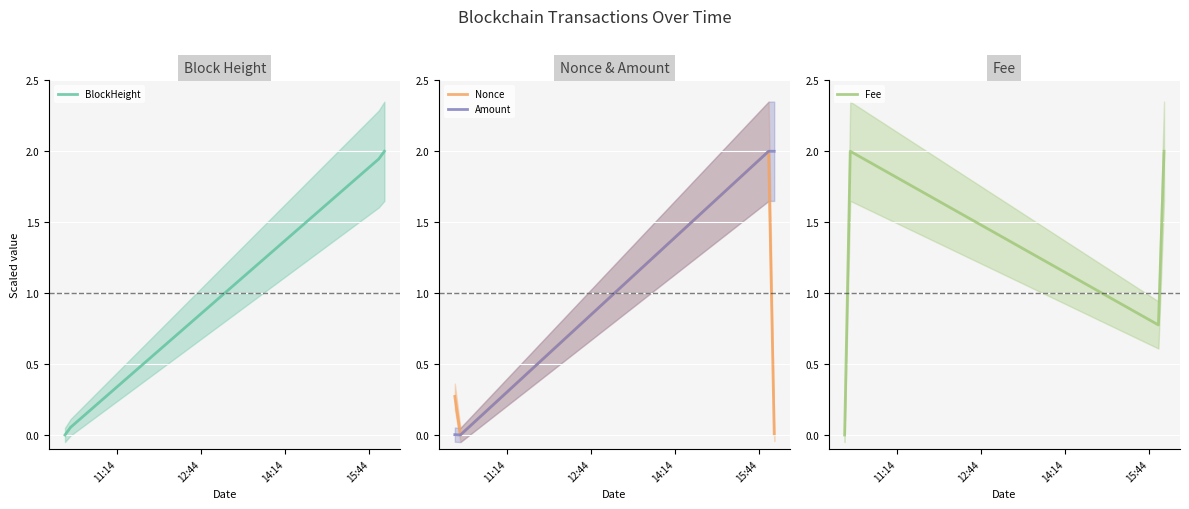

What is the maximum value for BlockHeight?

2.0